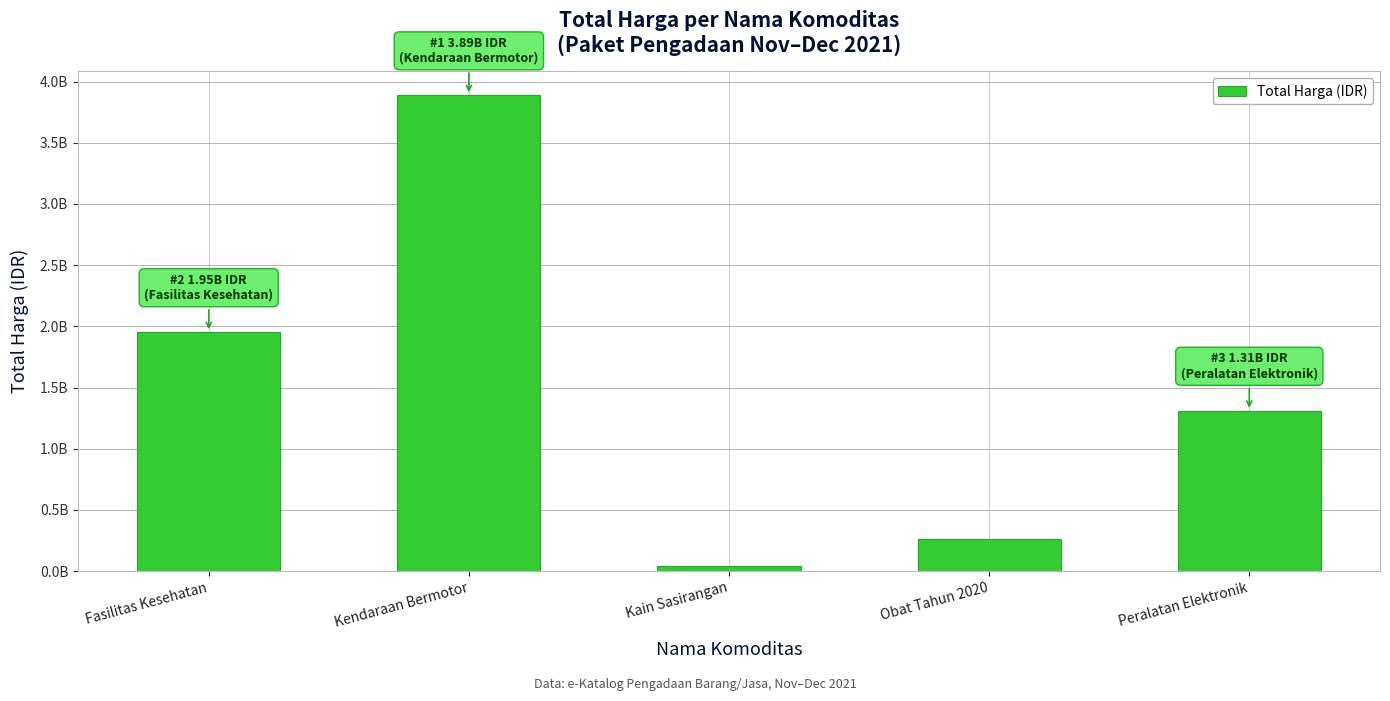

Are the bars horizontal?

No